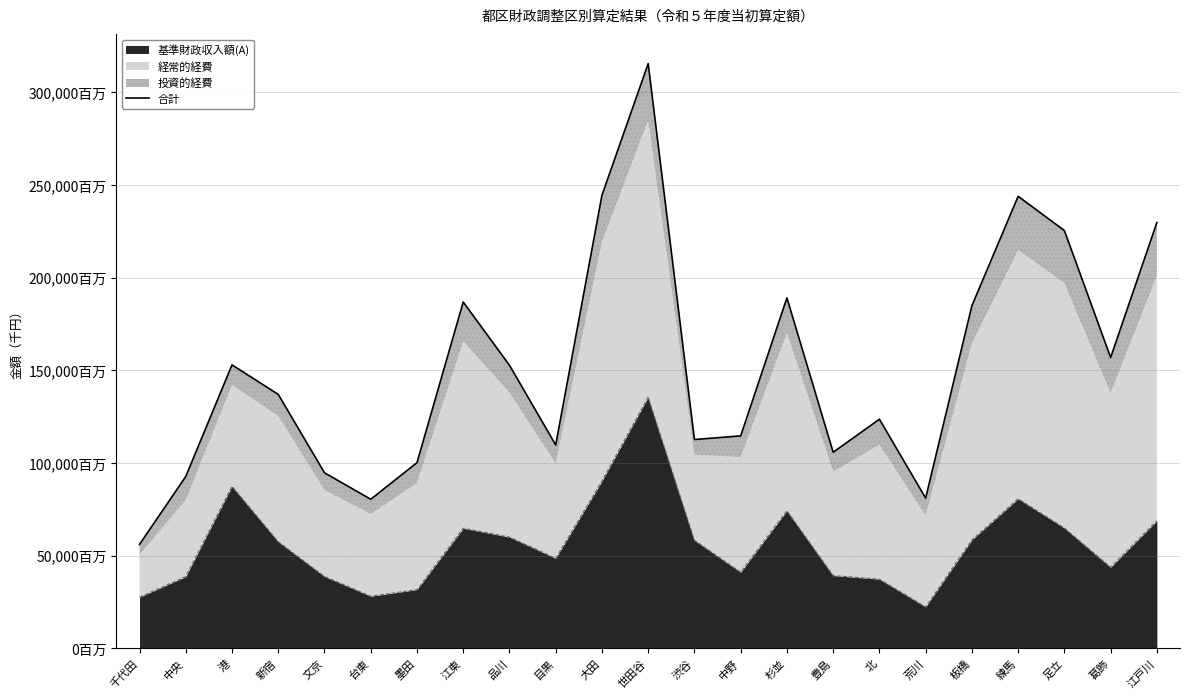

What is the difference between the values at 渋谷 and 豊島?

6863733